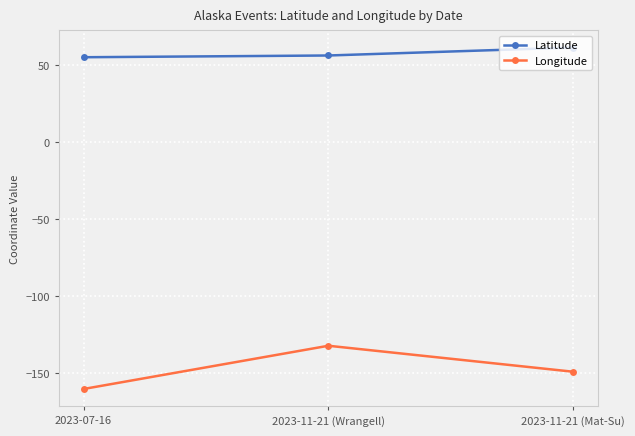

The Latitude series shows 56.5 at 2023-11-21 (Wrangell). True or false?

True